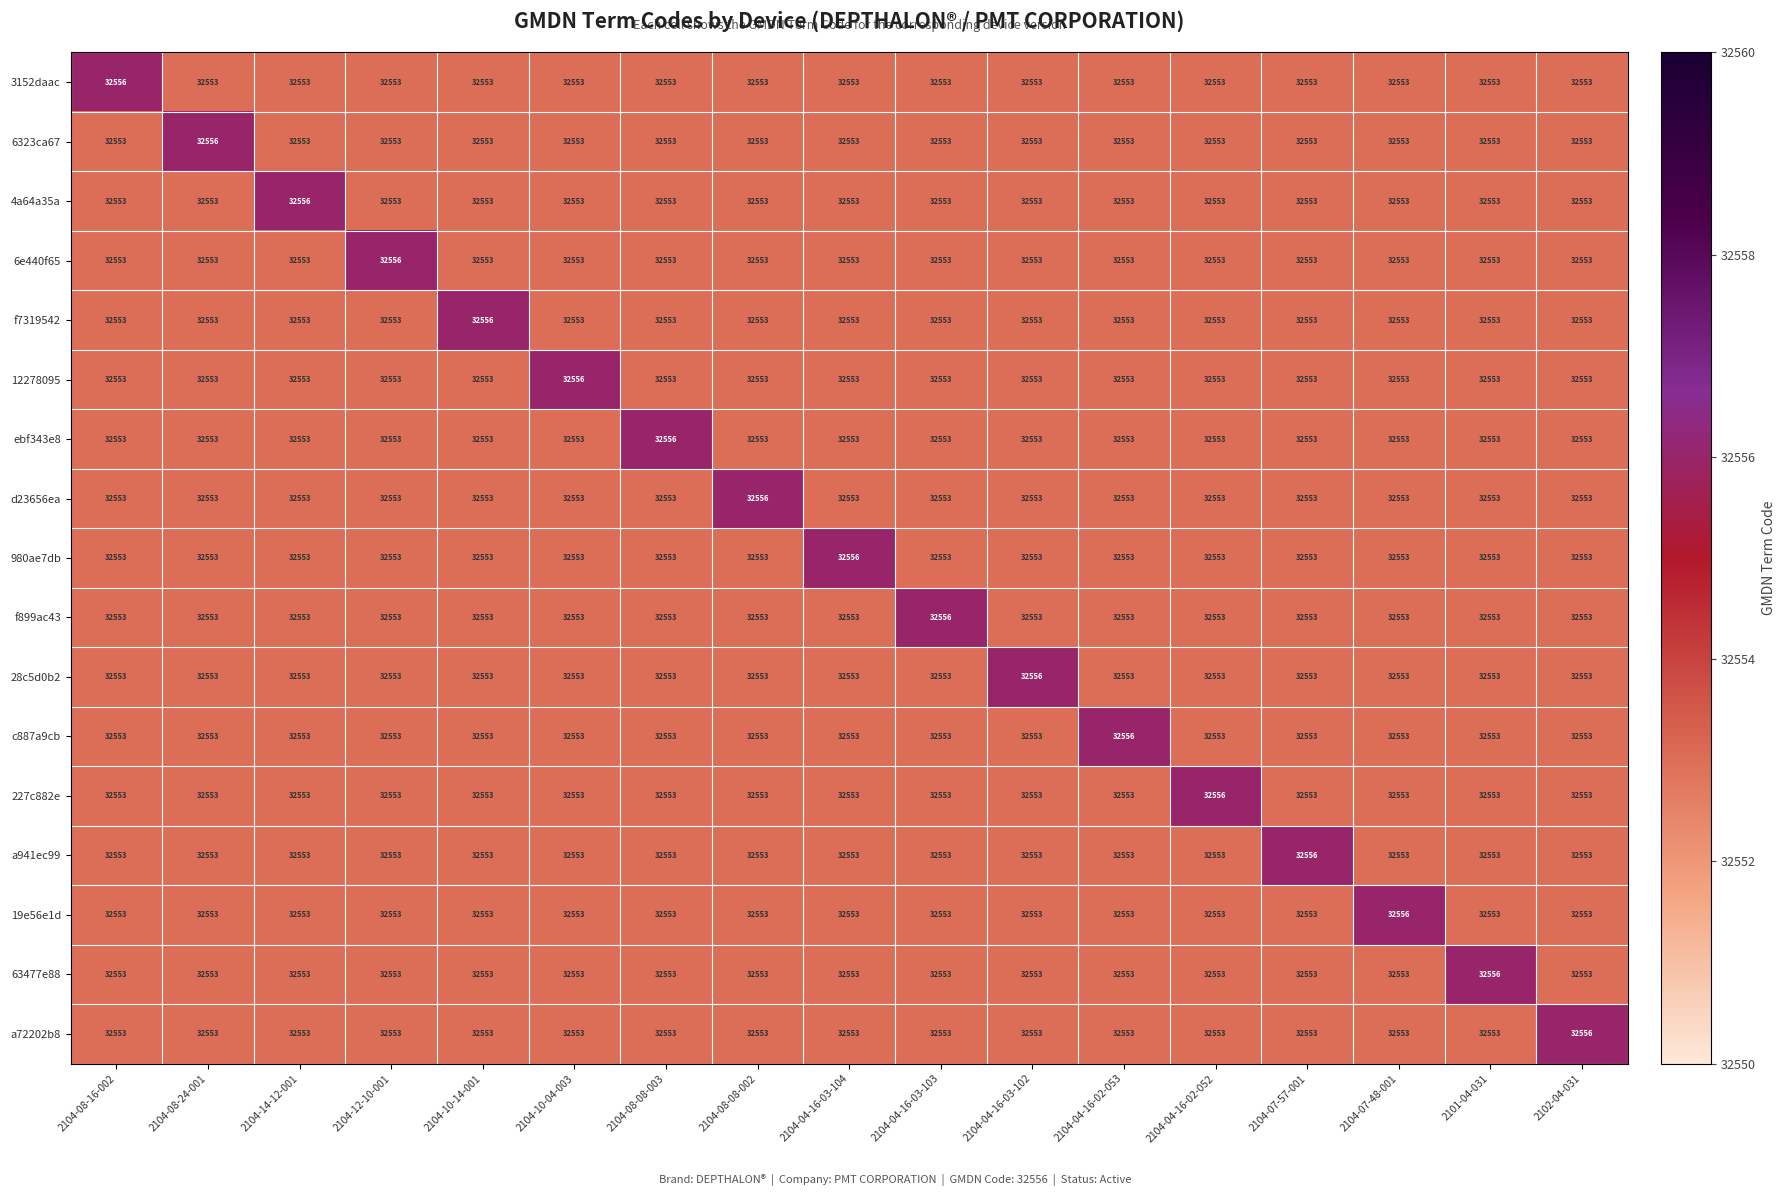

What is the greatest value displayed?

32556